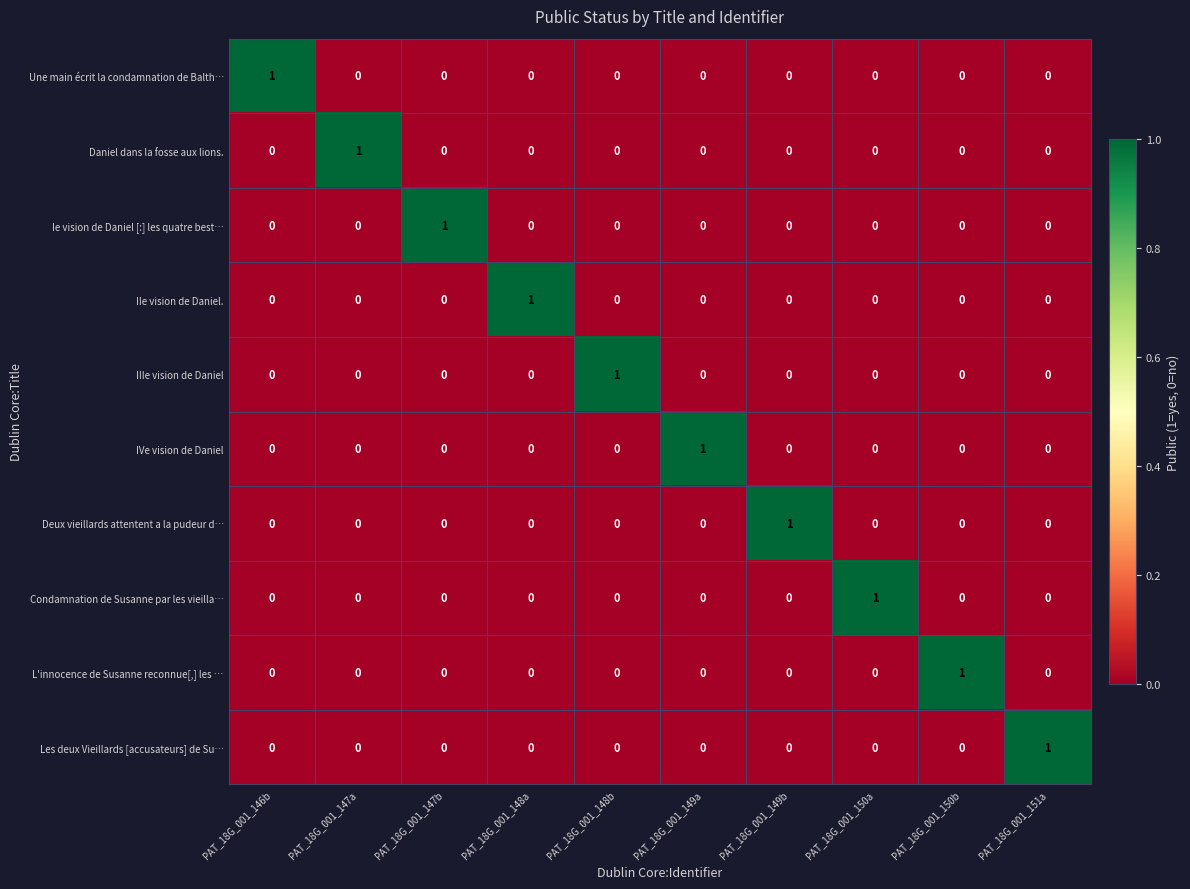

At how many categories does at least one series exceed 0?

10